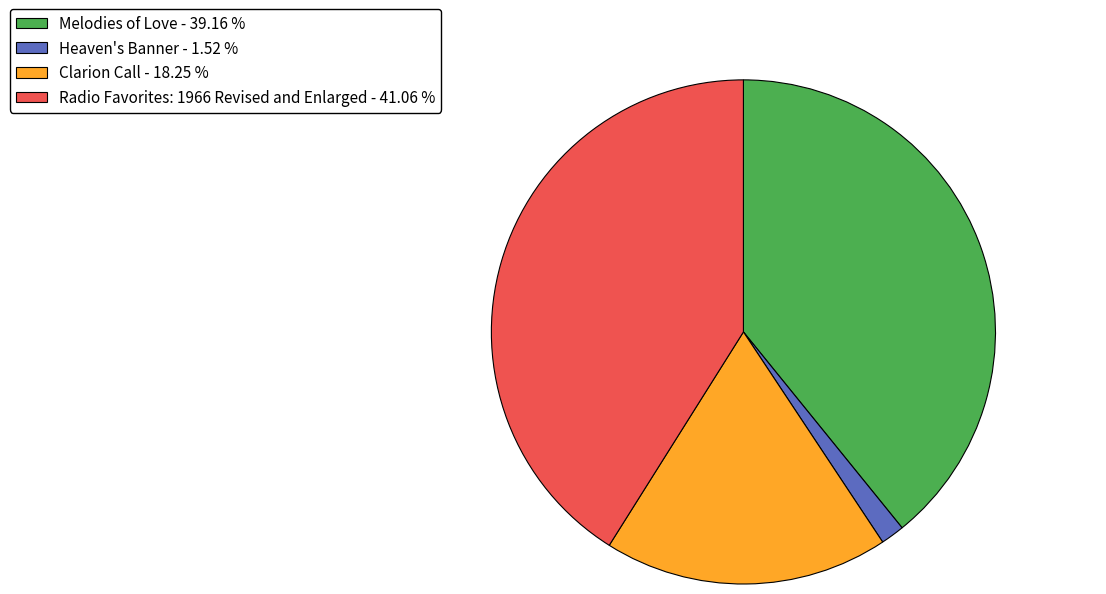

The Clarion Call slice represents 9% of the pie. True or false?

False